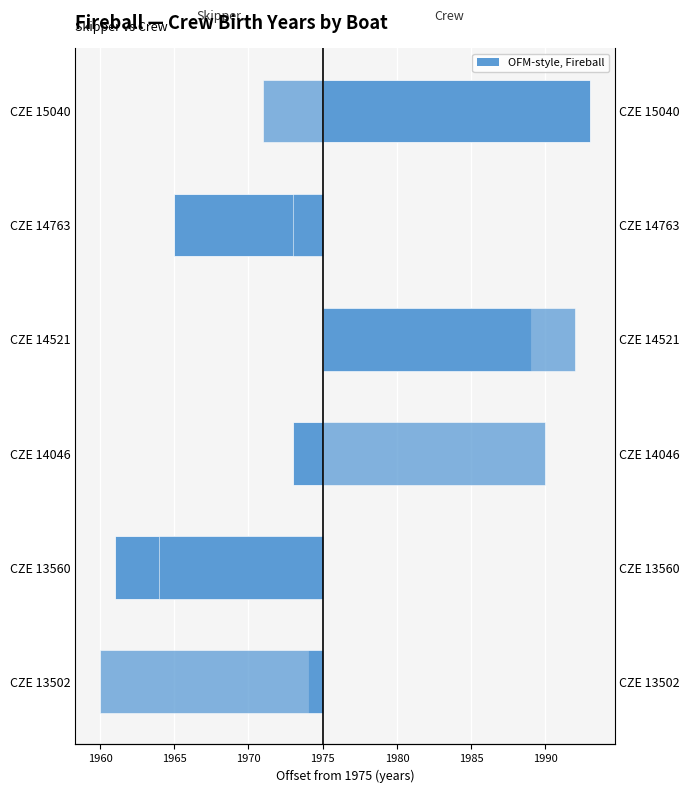

What is the value of the Crew Birth Year bar at the 6th from the left?

-4